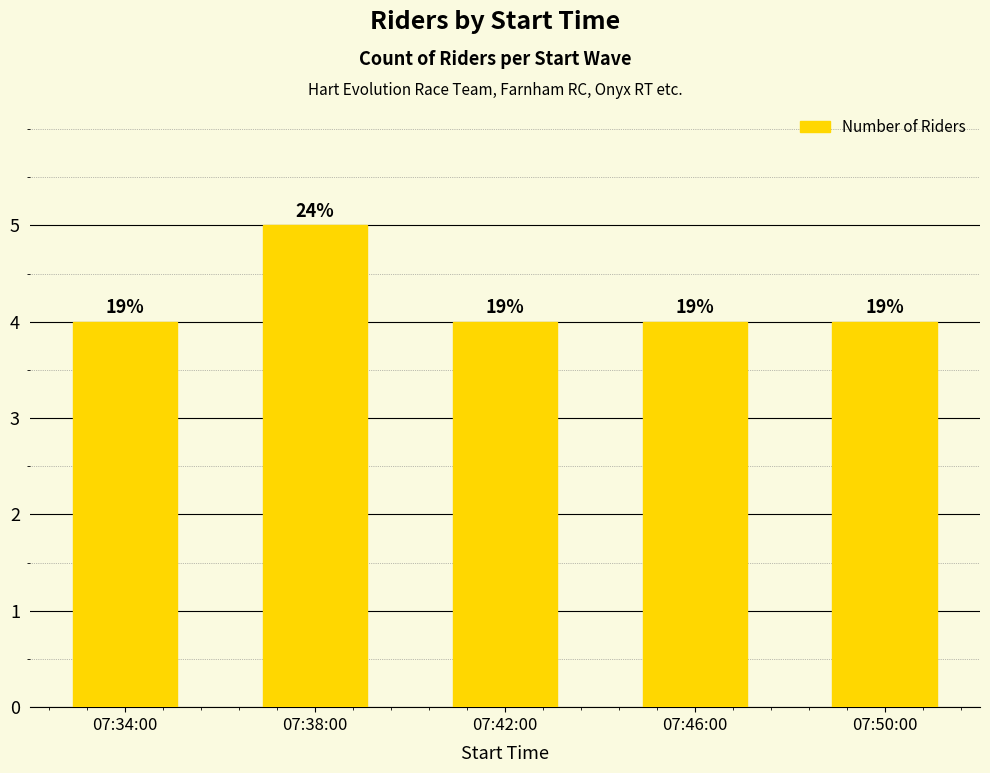

Does the chart contain any negative values?

No